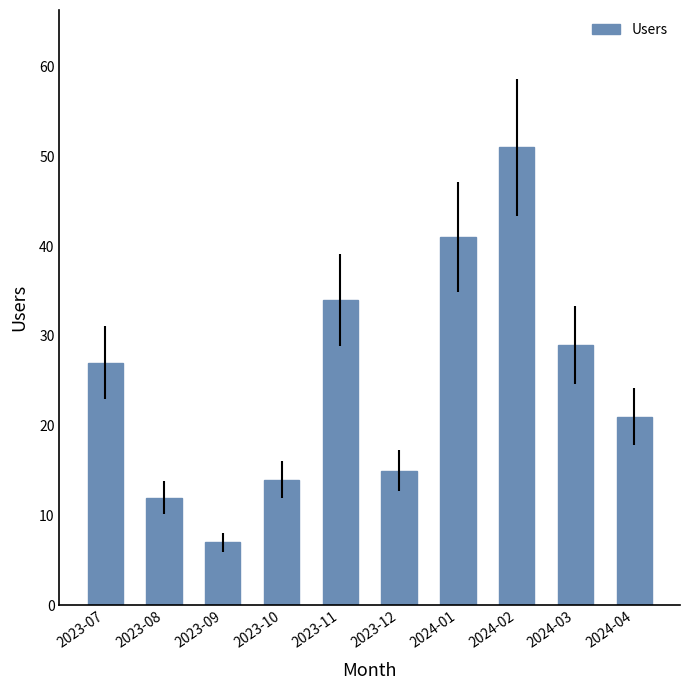

The value at 2023-07 is 10. True or false?

False